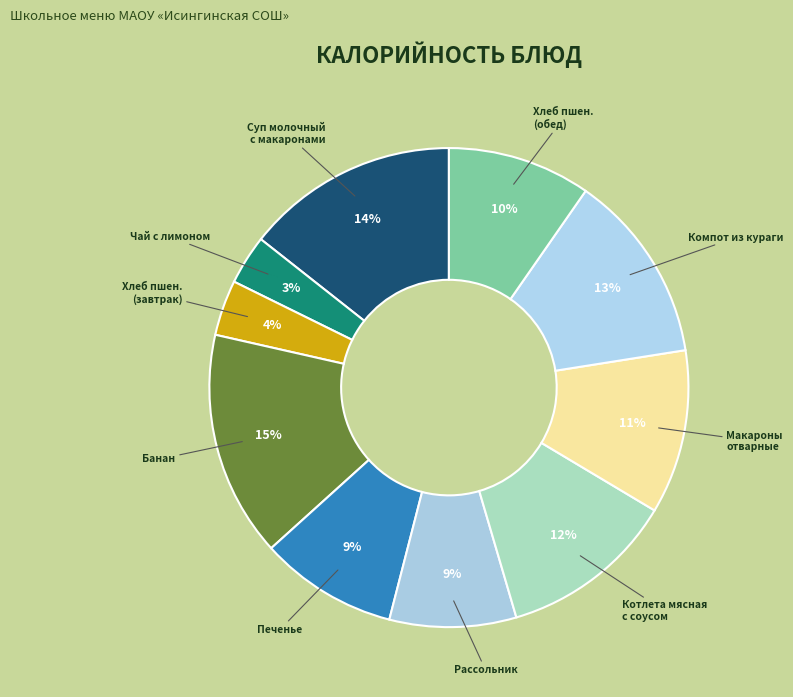

How many slices are in this pie chart?

10